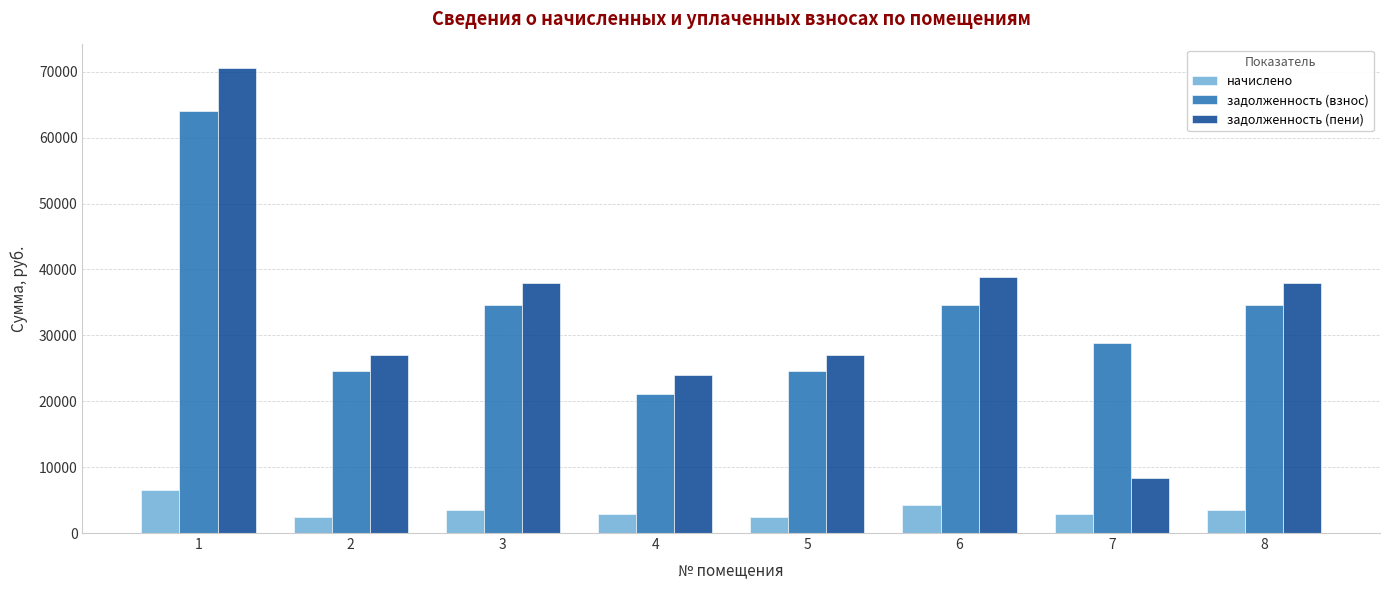

What is the difference between the second highest and minimum values in the начислено series?

1809.6